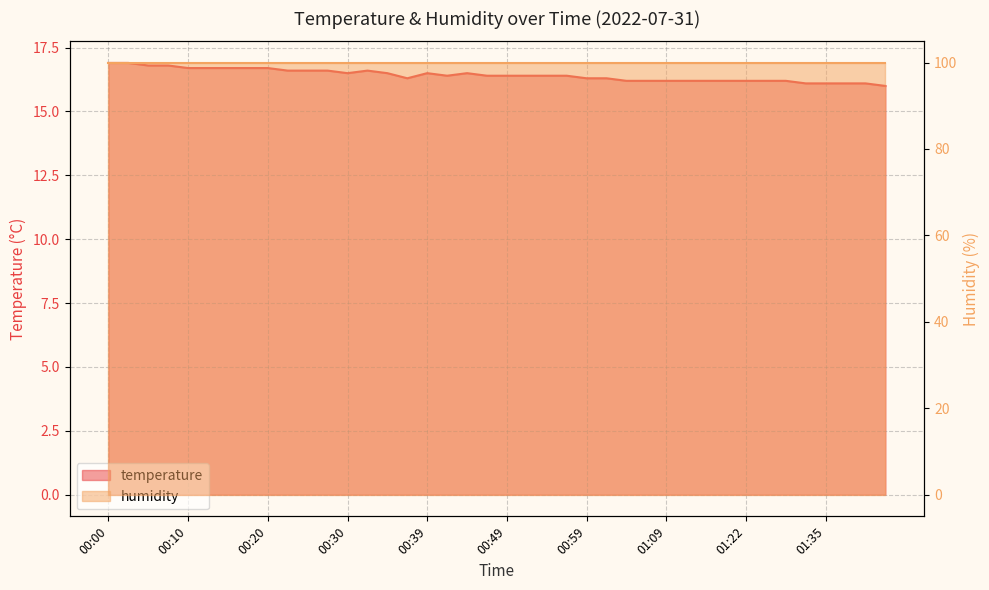

What is the sum of all values?

656.8